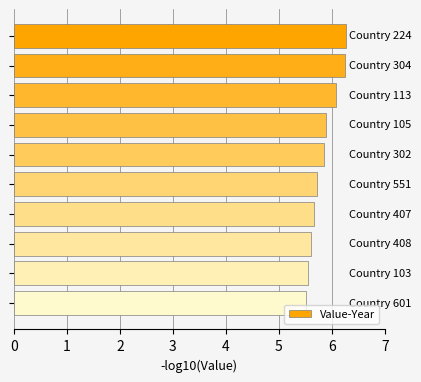

How many values are between 5 and 6?

7